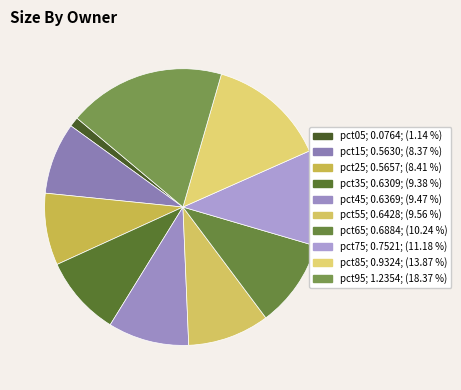

Combined, what portion of the pie is pct55 and pct15?

17.9%